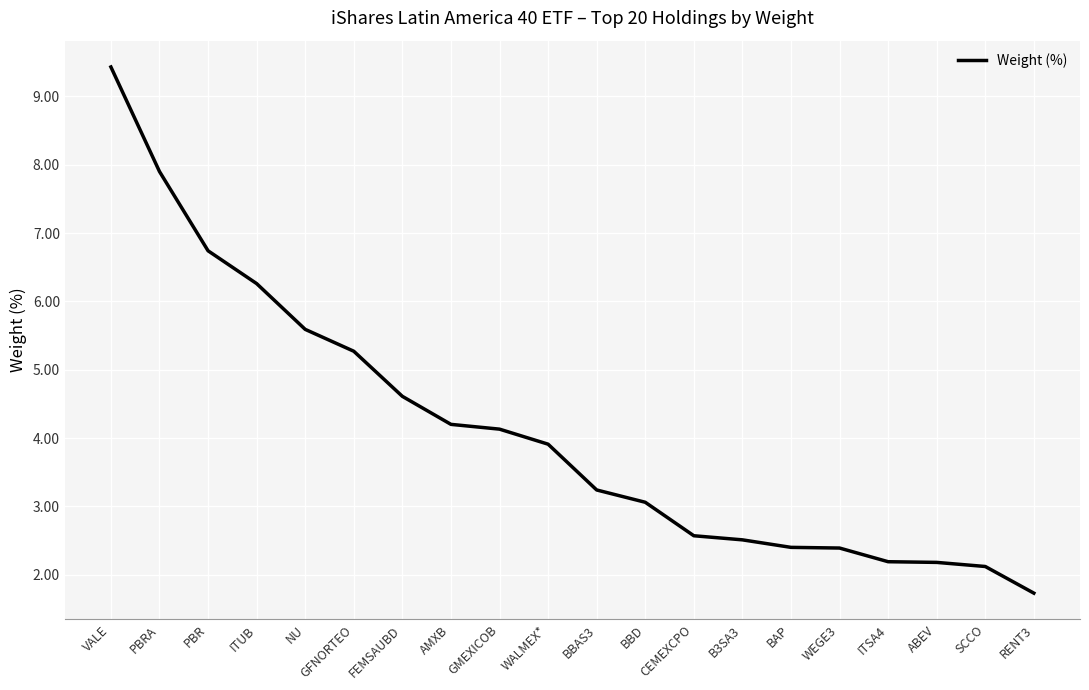

Reading left to right, what are all the values shown in this chart?

9.4	7.9	6.7	6.3	5.6	5.3	4.6	4.2	4.1	3.9	3.2	3.1	2.6	2.5	2.4	2.4	2.2	2.2	2.1	1.7